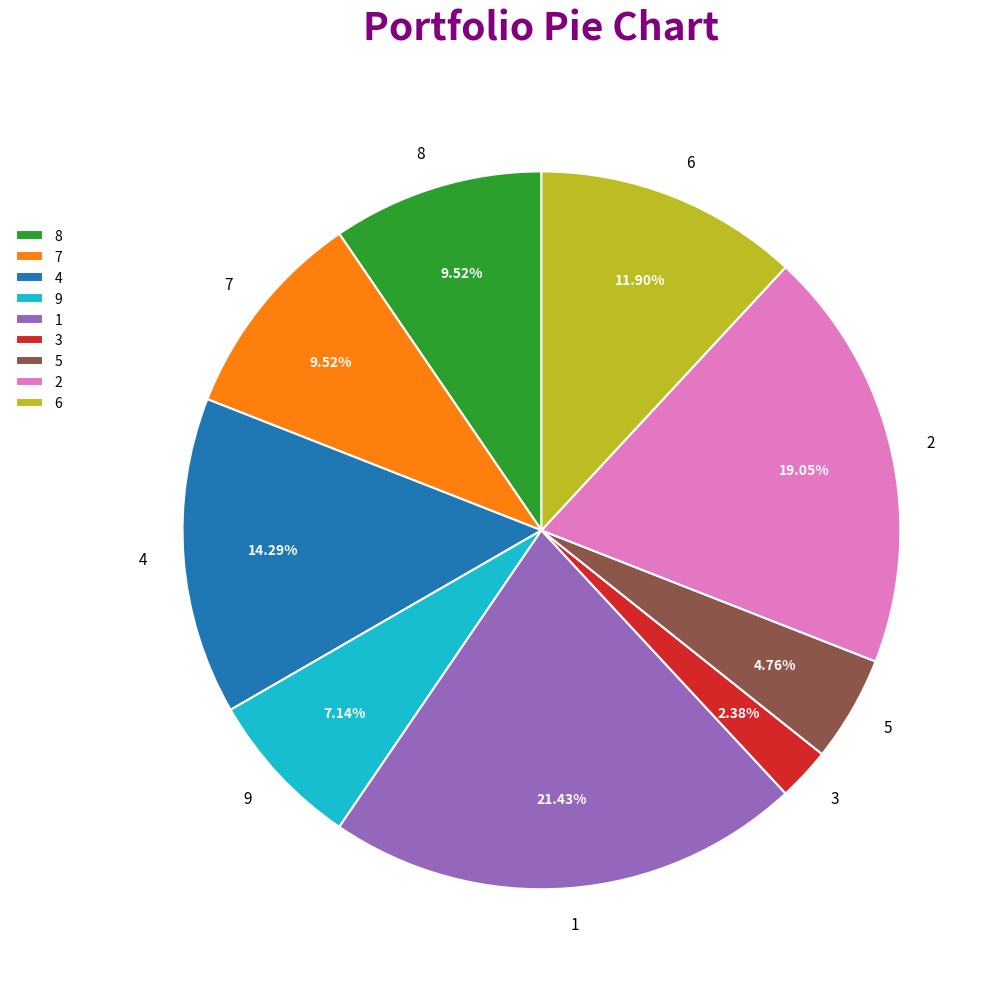

How many slices are in this pie chart?

9